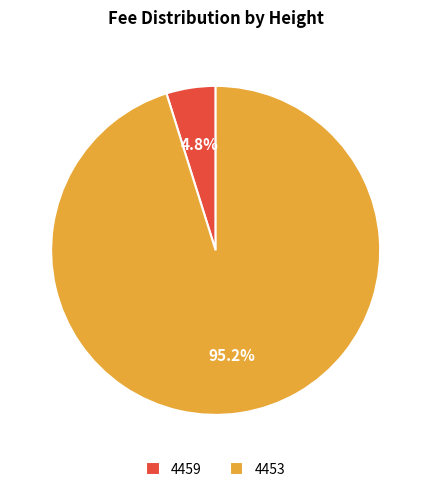

Between 4459 and 4453, which is larger?

4453